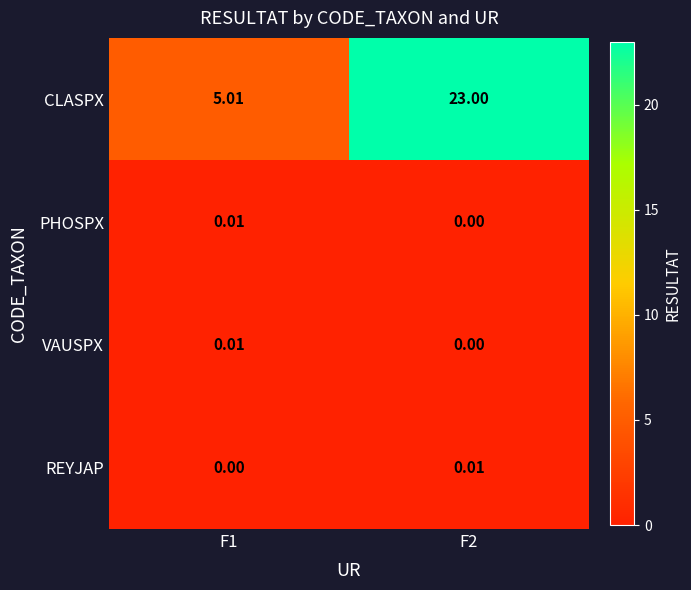

Which series has the largest total across all categories?

CLASPX